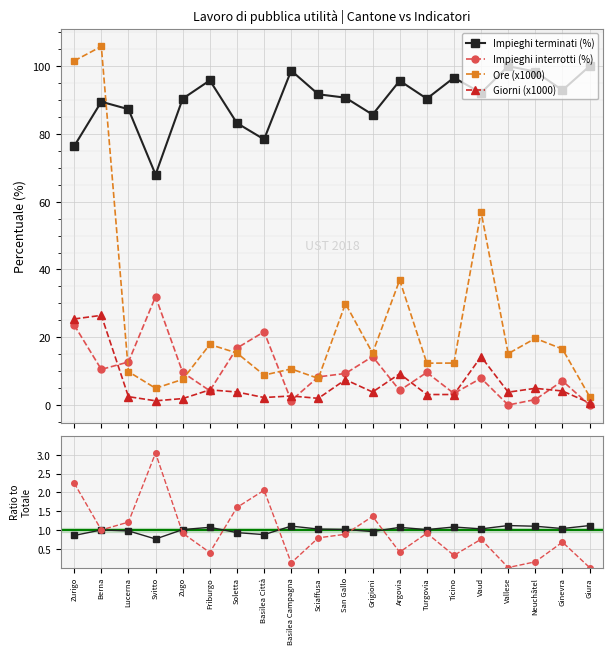

What is the label of the 18th point from the left?

Neuchâtel